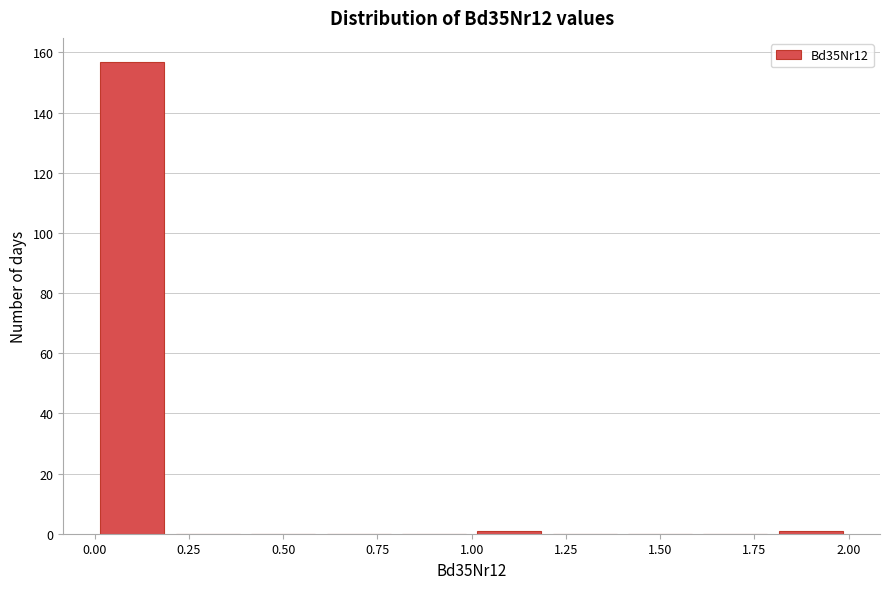

Reading left to right, transcribe this chart: for each bar, give the range it covers on the x-axis and its height. The values are not printed on the chart, so give them approximately, as read against the axis.

0.0 to 0.2: 158
0.2 to 0.4: 0
0.4 to 0.6: 0
0.6 to 0.8: 0
0.8 to 1.0: 0
1.0 to 1.2: under 2
1.2 to 1.4: 0
1.4 to 1.6: 0
1.6 to 1.8: 0
1.8 to 2.0: under 2